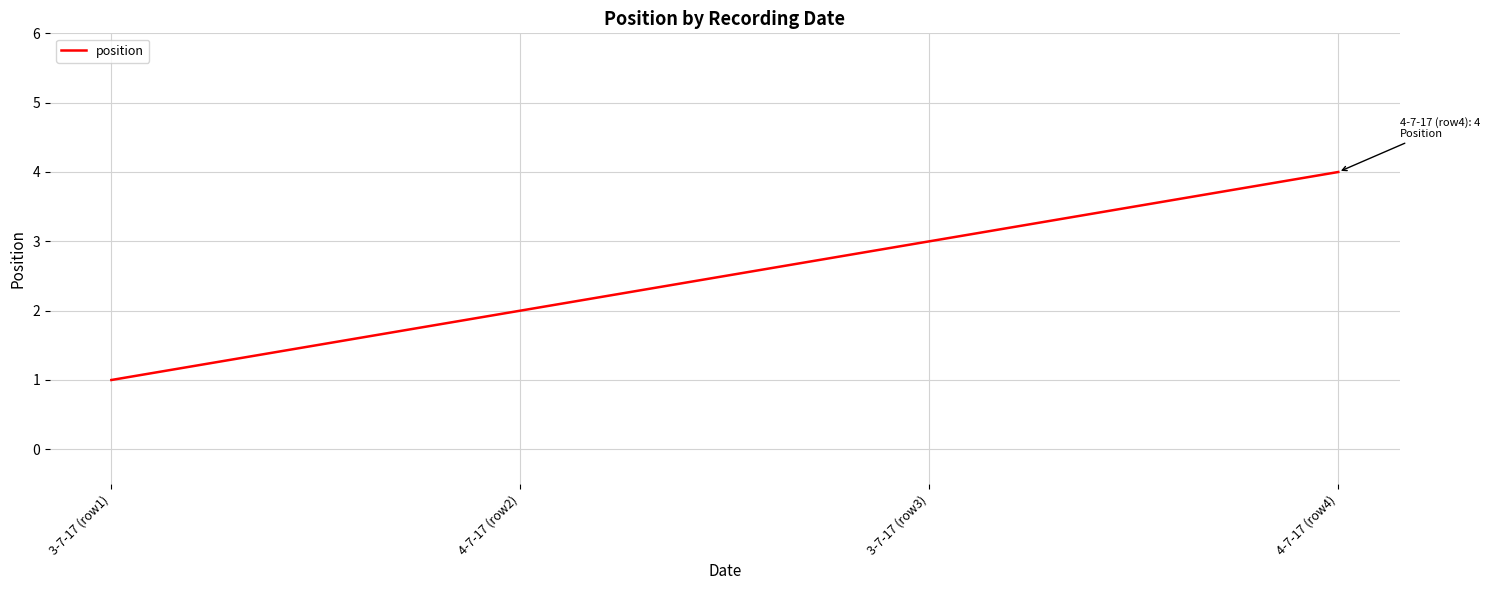

How many lines are shown in the chart?

1